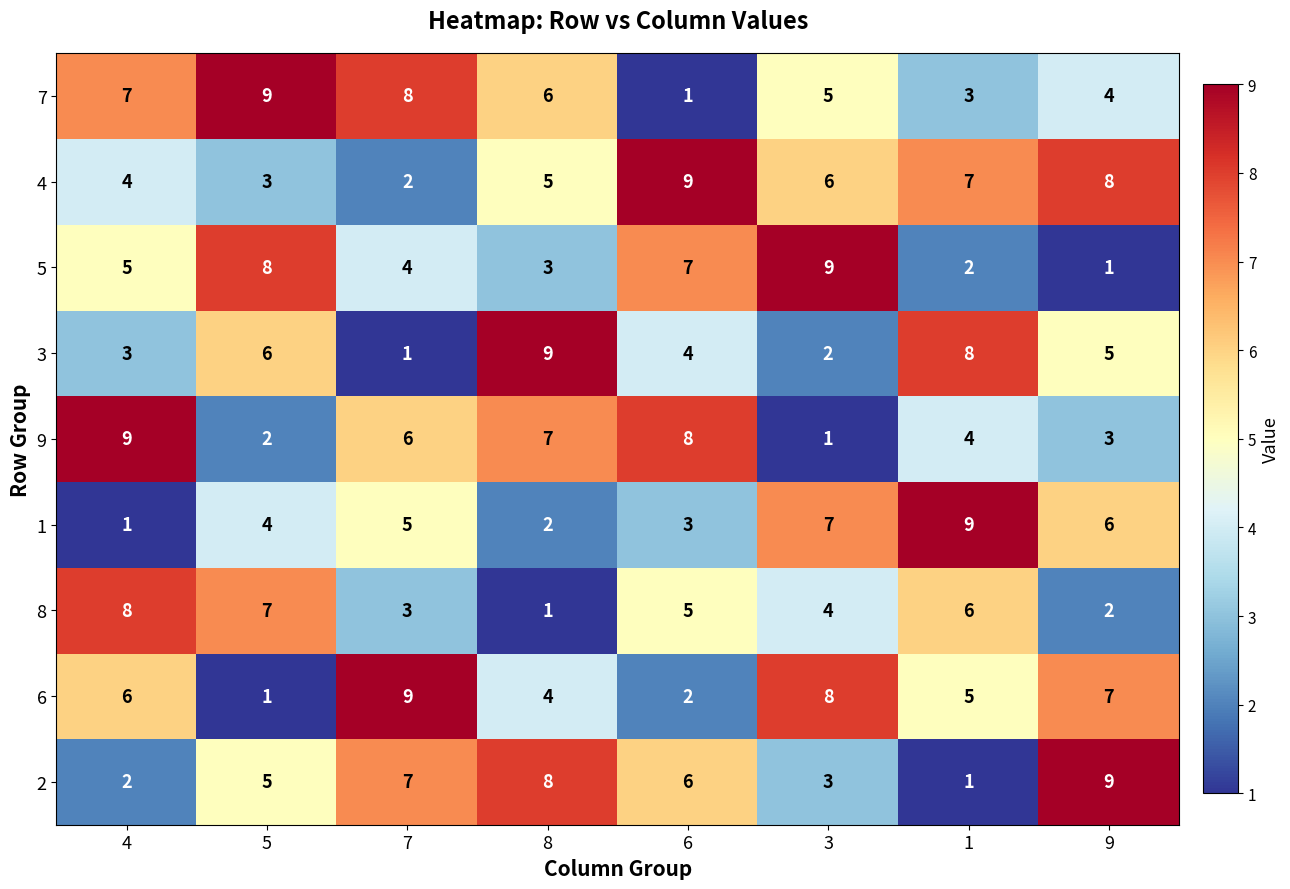

What is the difference between the highest and lowest values at 4?

8